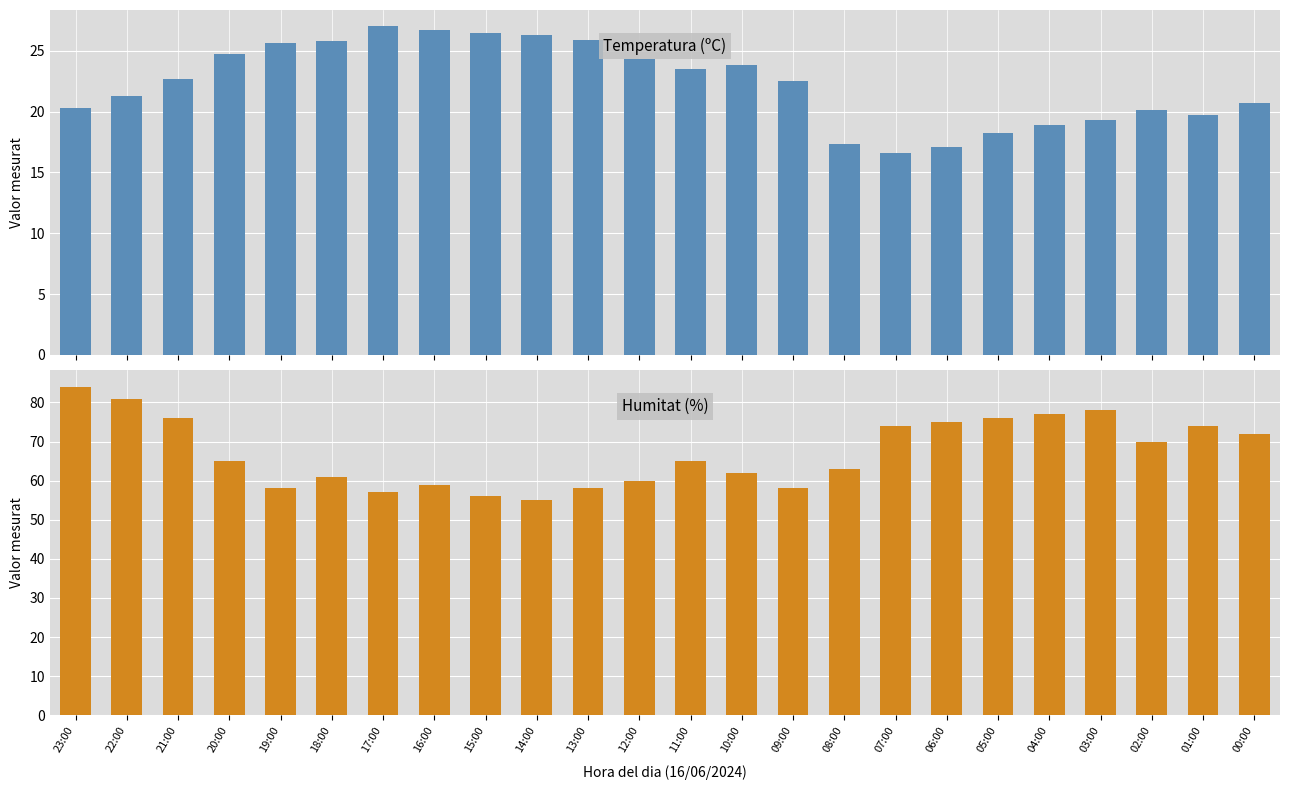

What is the minimum value shown in the chart?

16.6